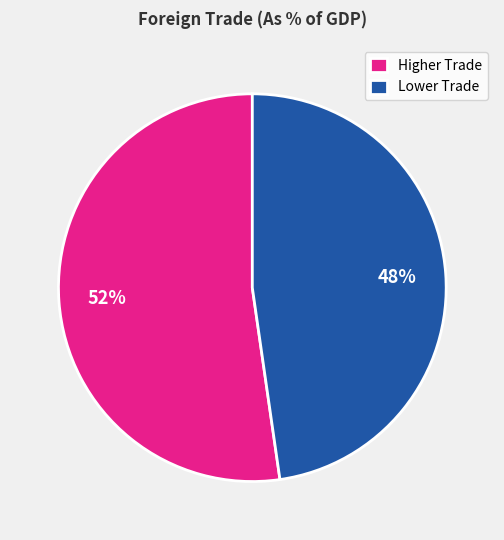

What percentage is the Lower Trade slice, to the nearest percent?

48%